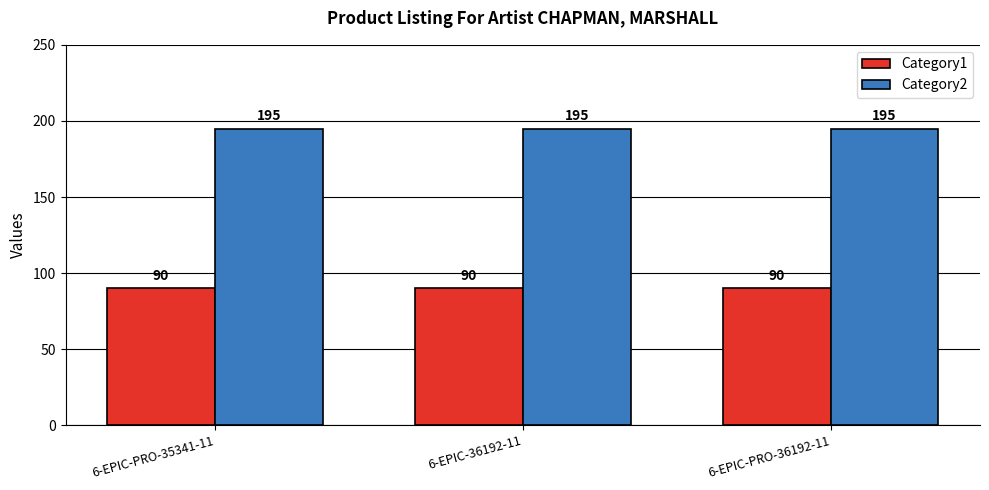

Reading right to left, transcribe all the data shown in this chart.

Category1: 90	90	90
Category2: 195	195	195